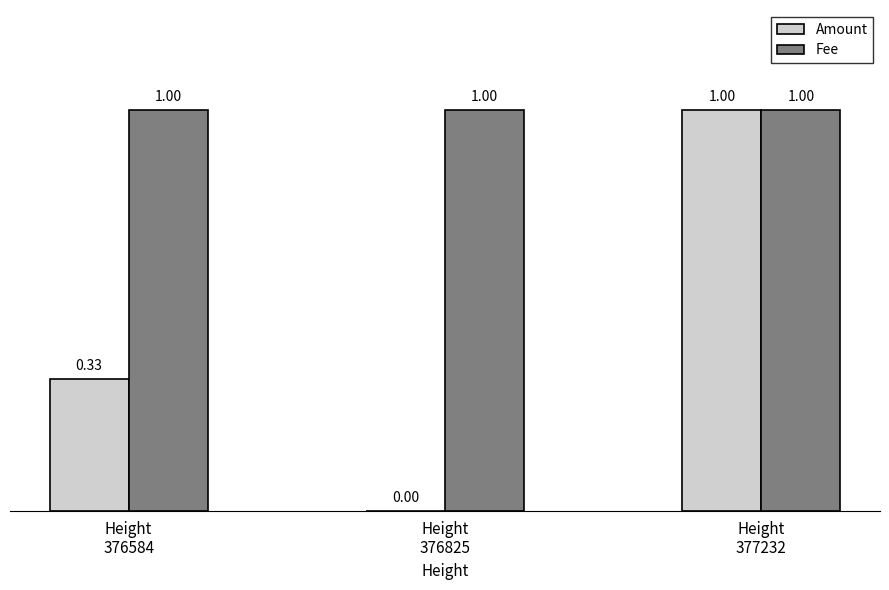

How many data points in Amount are above 0?

2